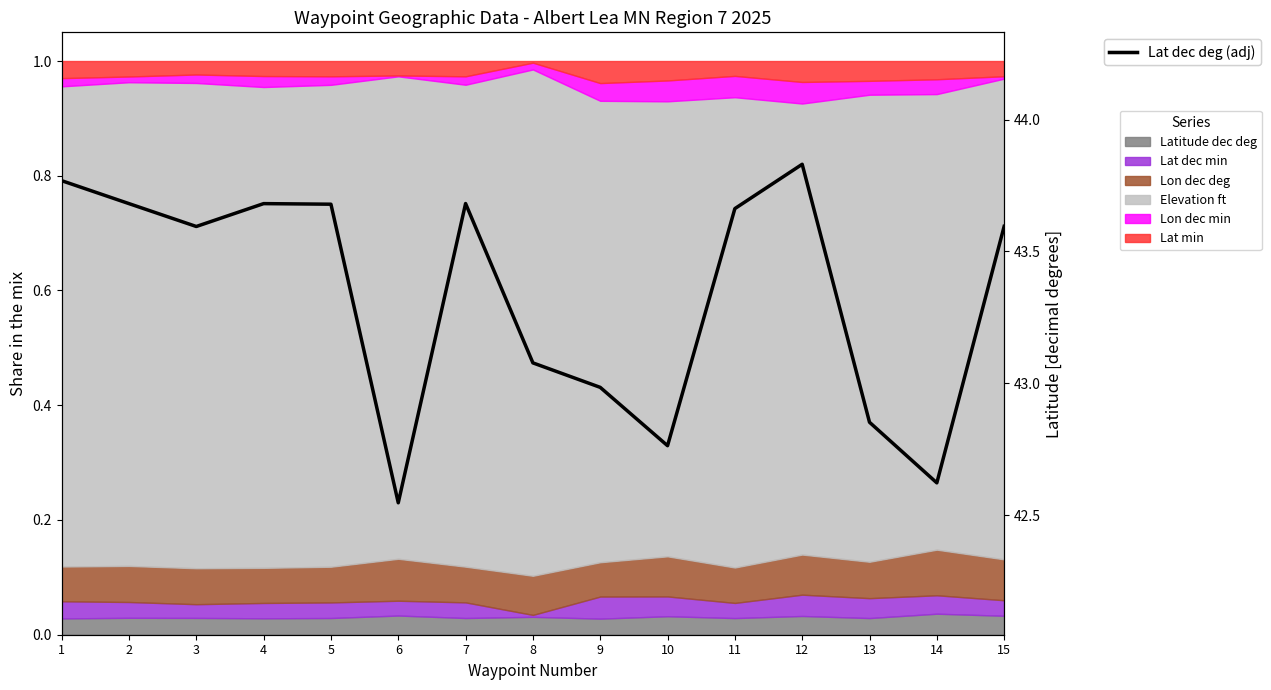

Where is the first local maximum?

4